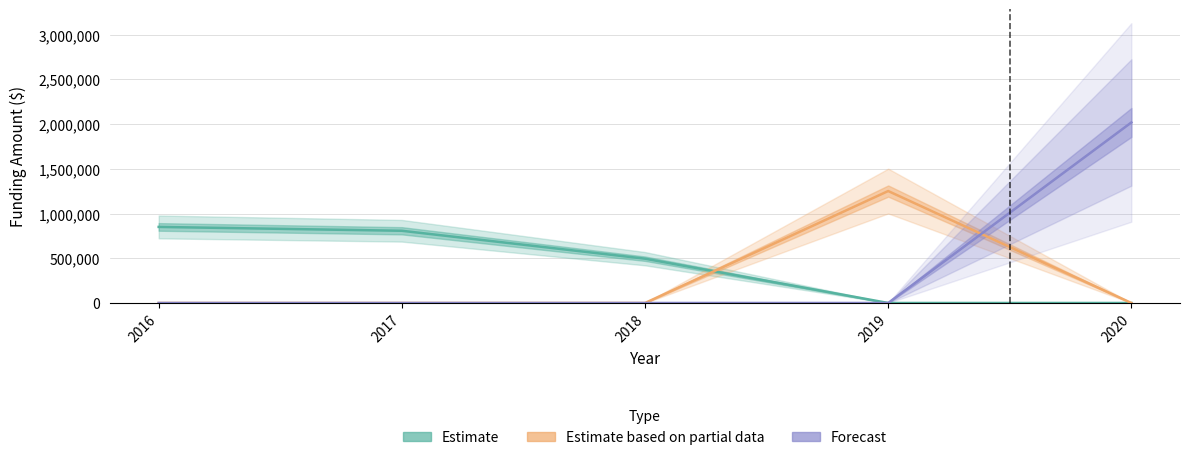

Is it true that Forecast equals -841081 at 2017?

False